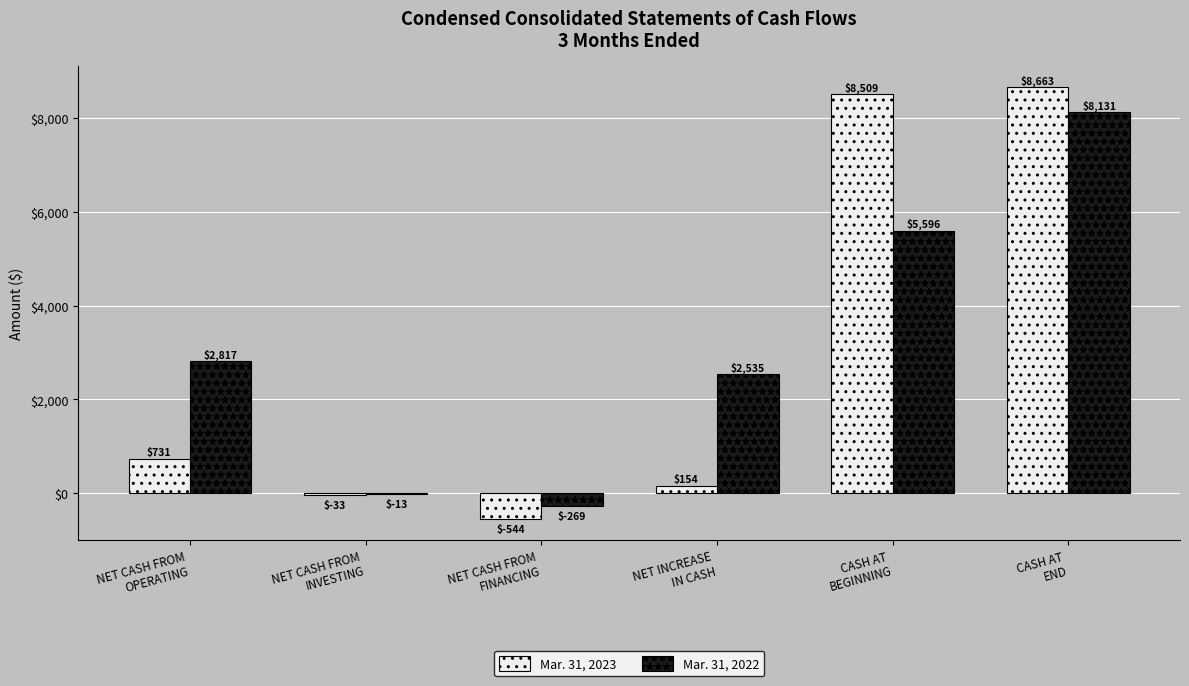

What is the greatest value displayed?

8663